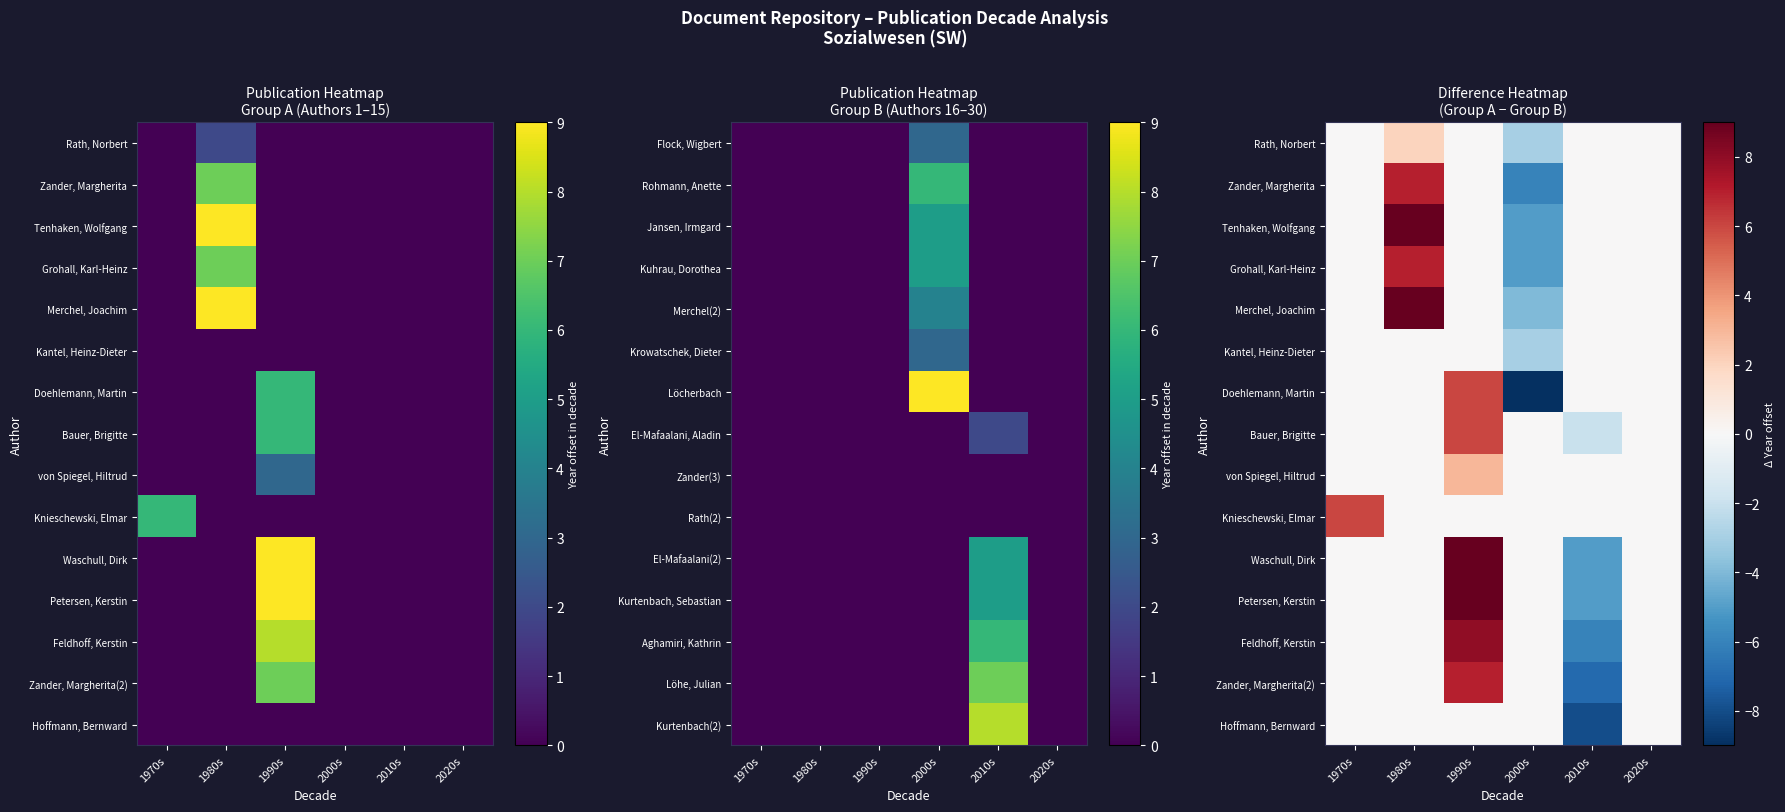

Where does the Merchel, Joachim series first go above 0?

1980s